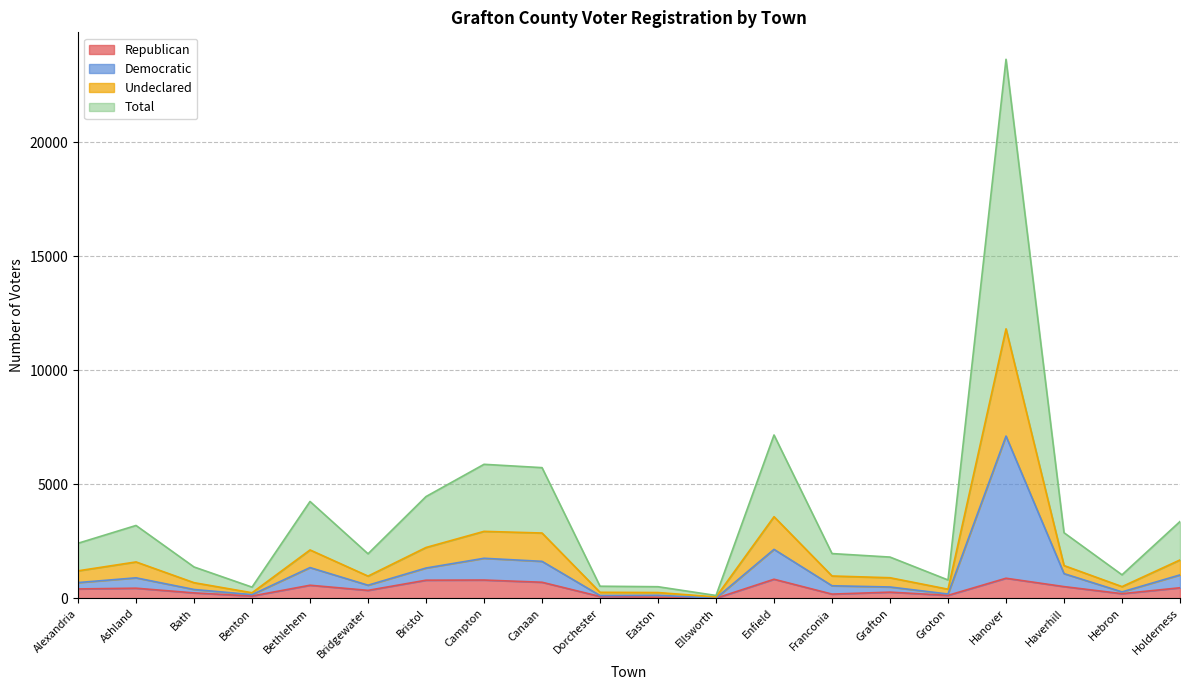

Where is the first local maximum for Republican?

Ashland